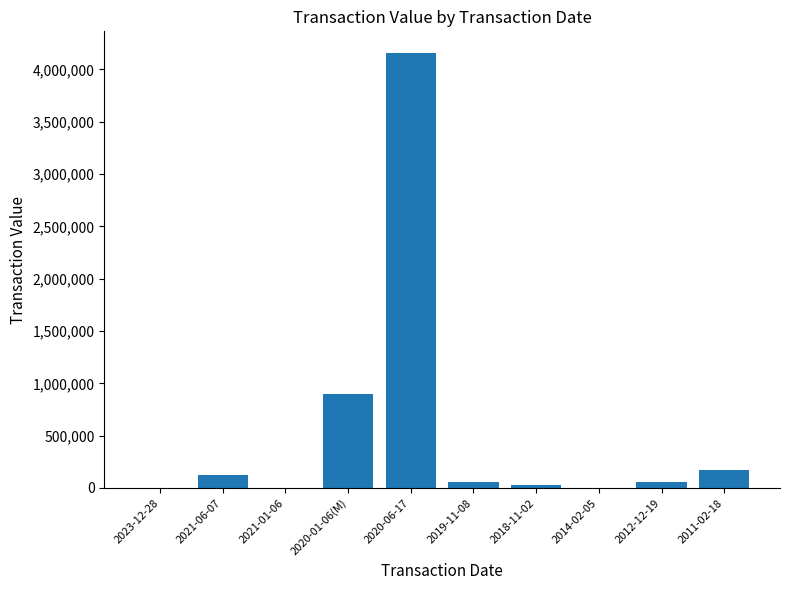

What is the greatest value displayed?

4156326